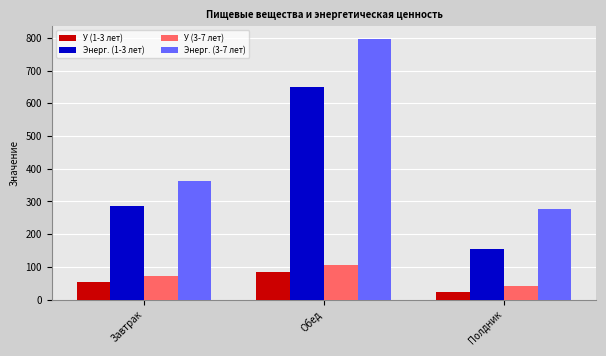

Which label corresponds to the largest value in the chart?

Обед